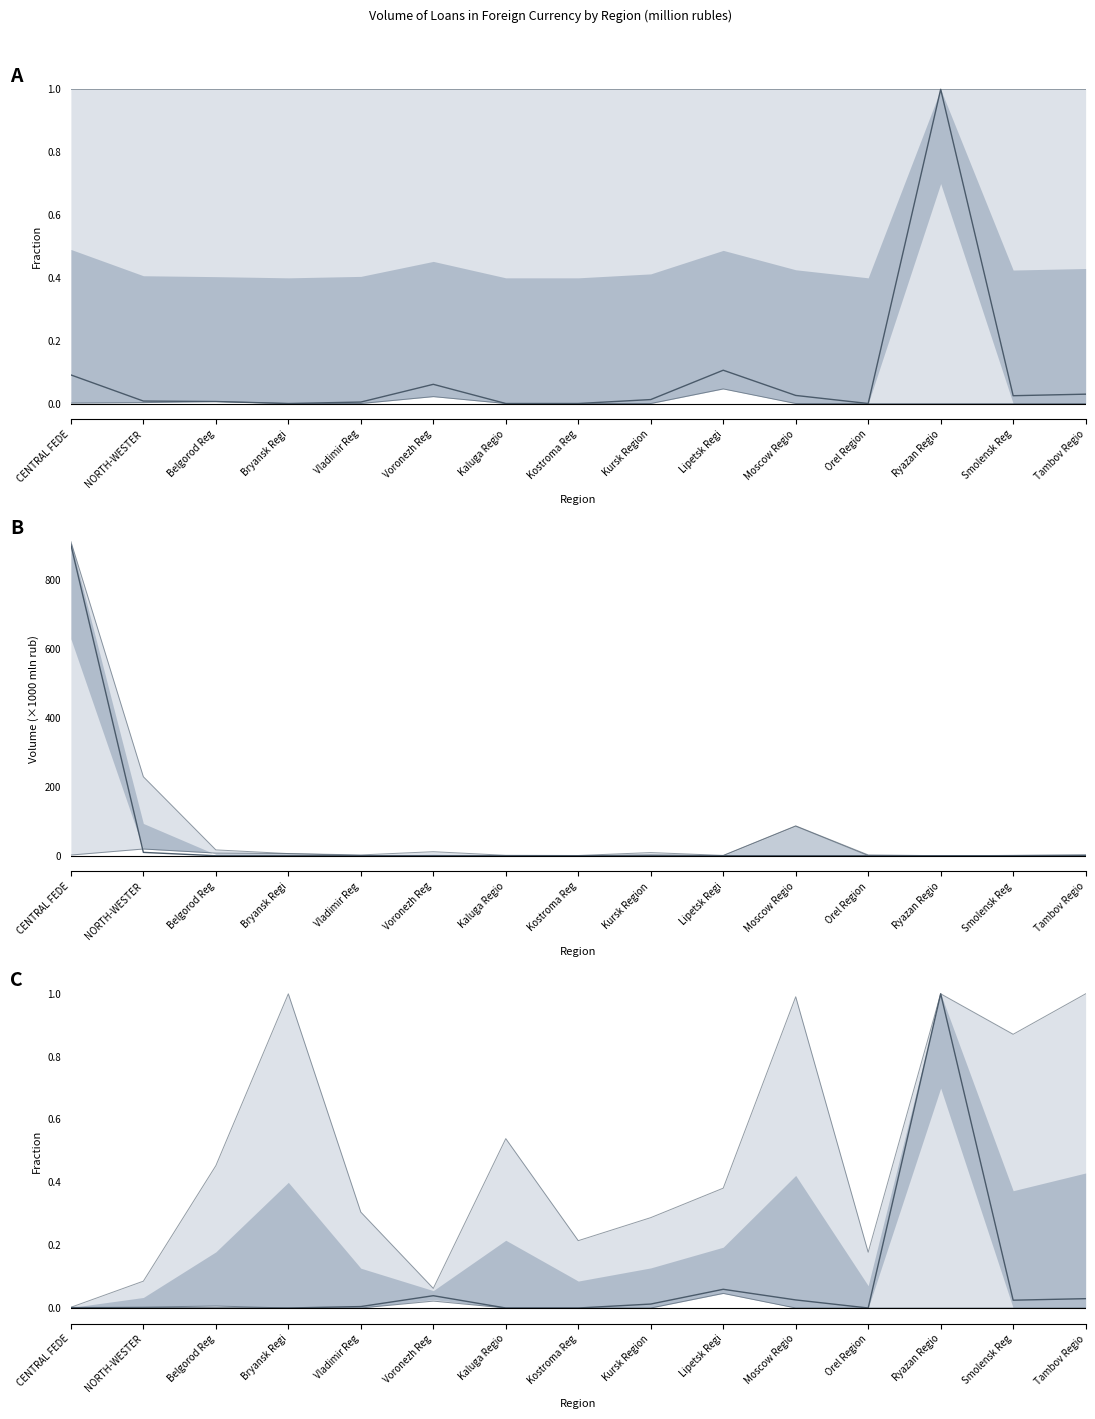

The value at Kaluga Regio is 0.7. True or false?

False